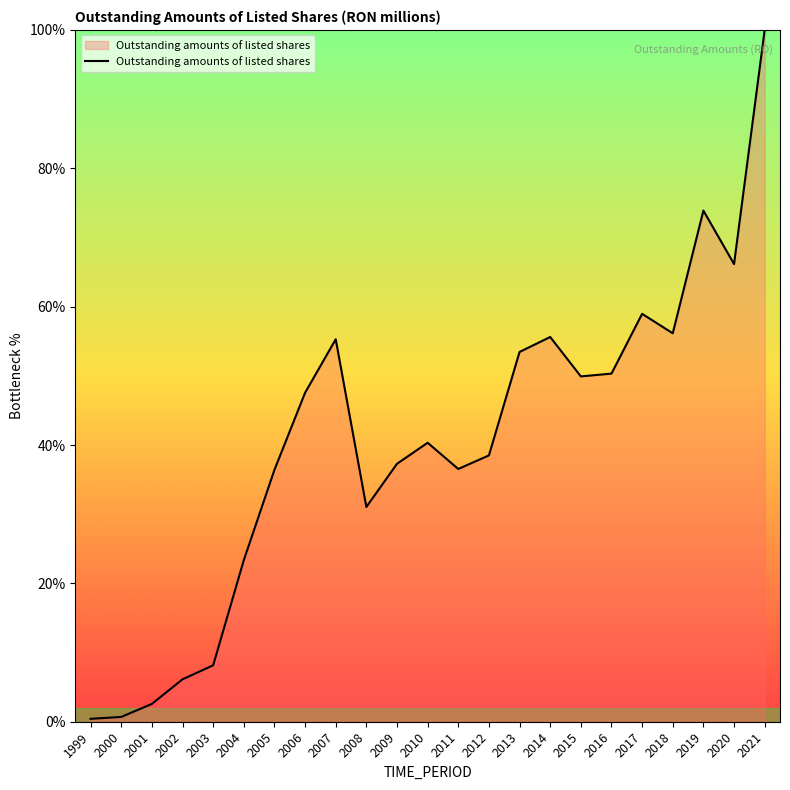

Which label corresponds to the largest value in the chart?

2021